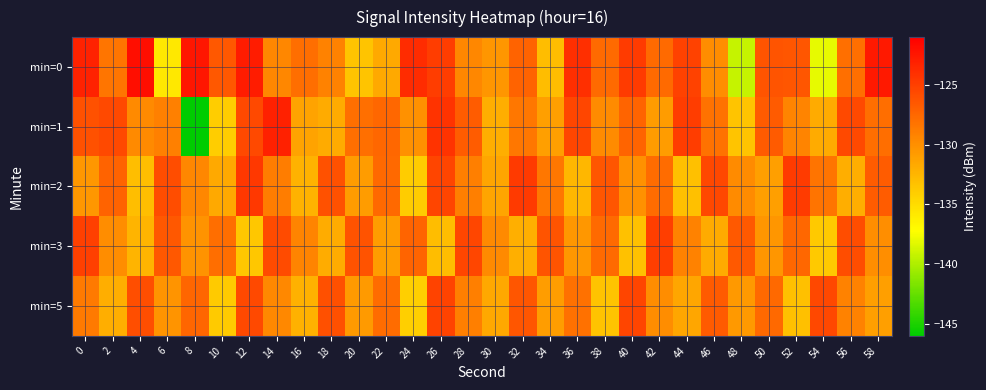

What is the maximum value shown in the chart?

-122.0